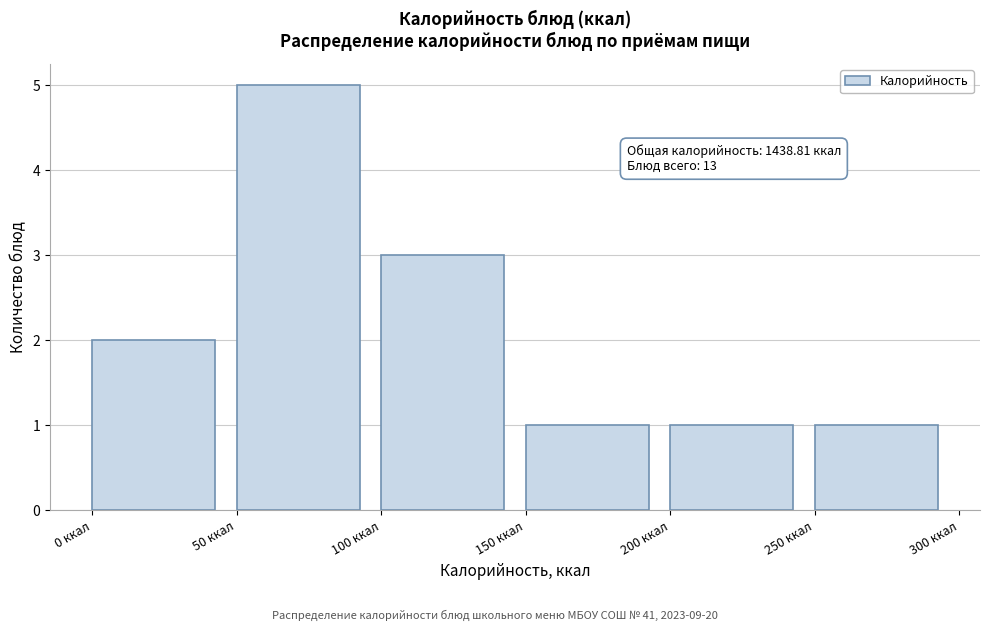

Over which range of the x-axis is the bar tallest?

50 to 100